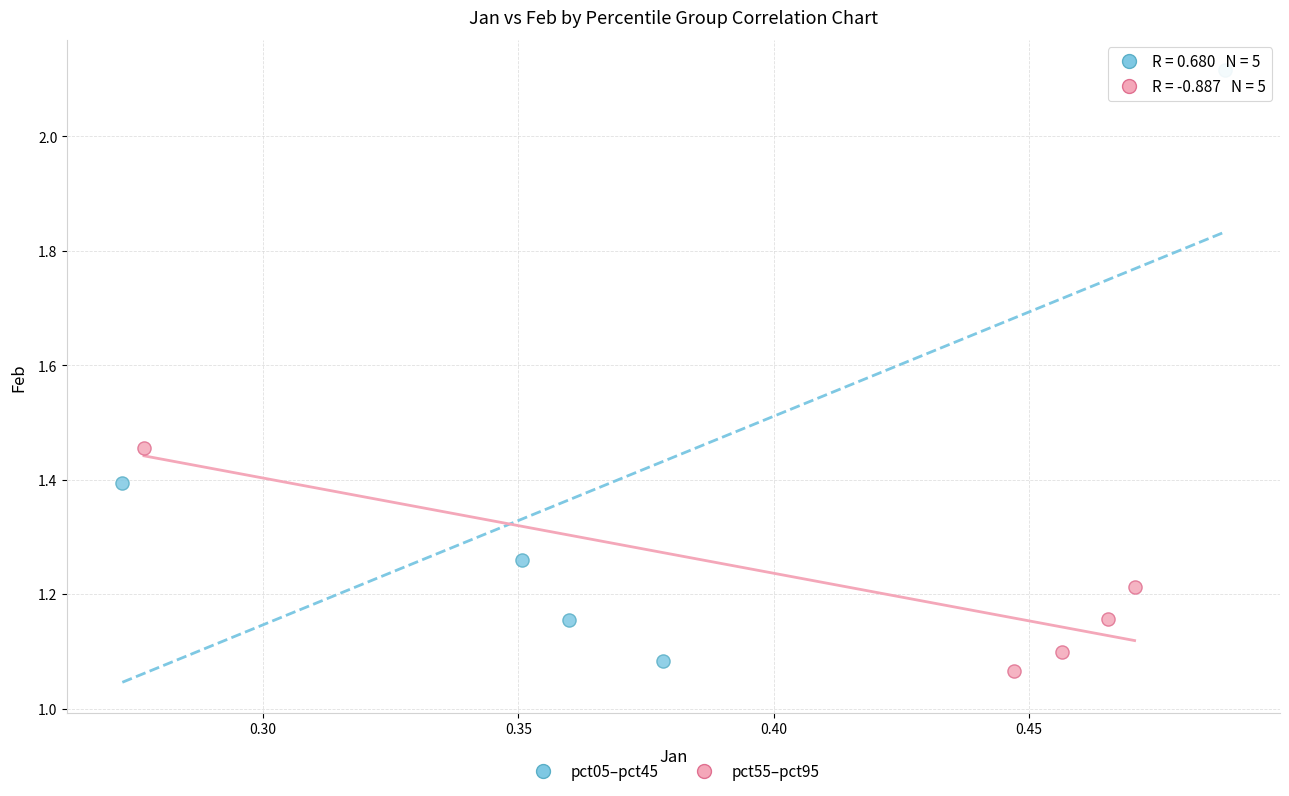

Which series has the largest Y range (max minus min)?

pct05–pct45